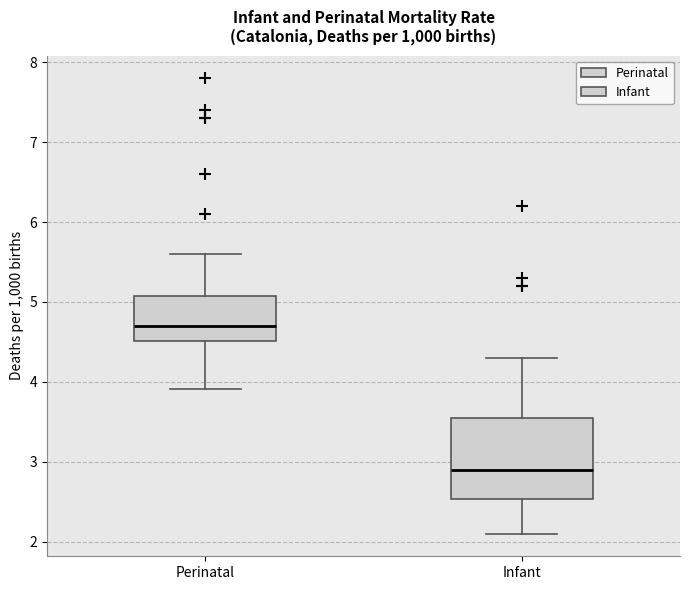

Which box has the lowest median line?

Infant